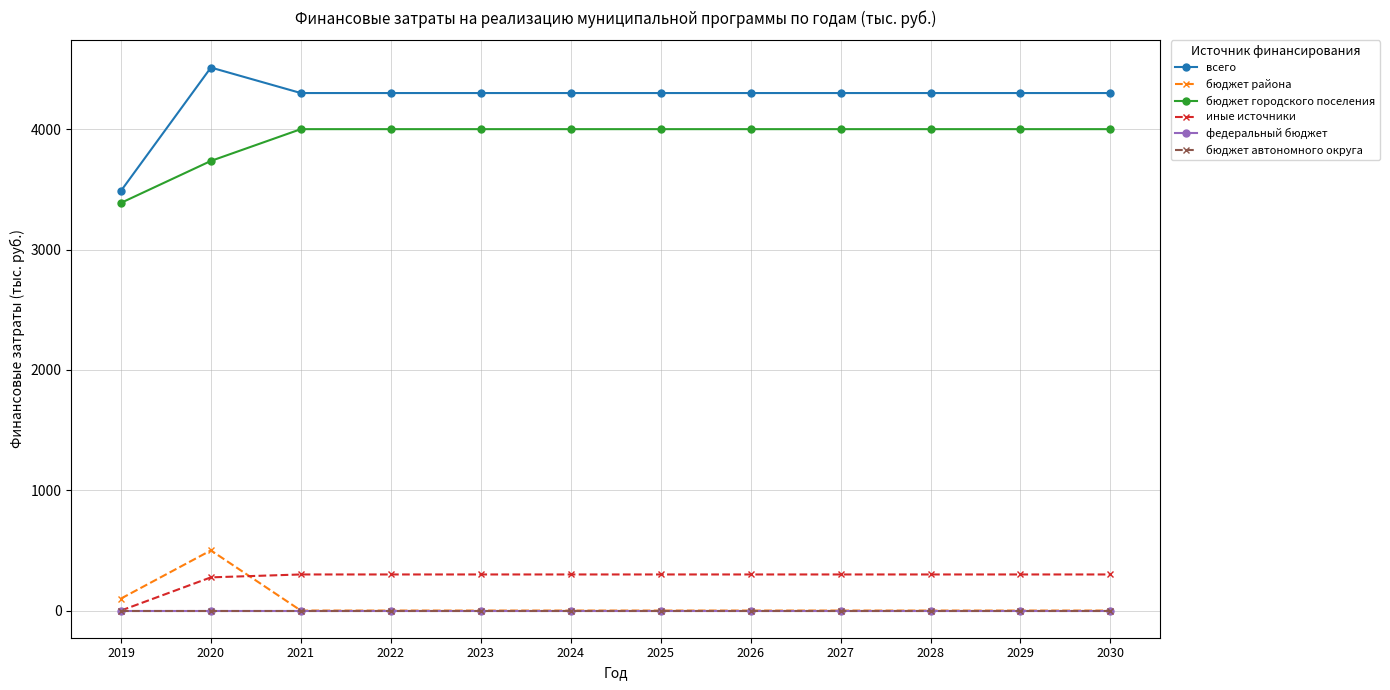

Is it true that бюджет района equals 0.0 at 2030?

True